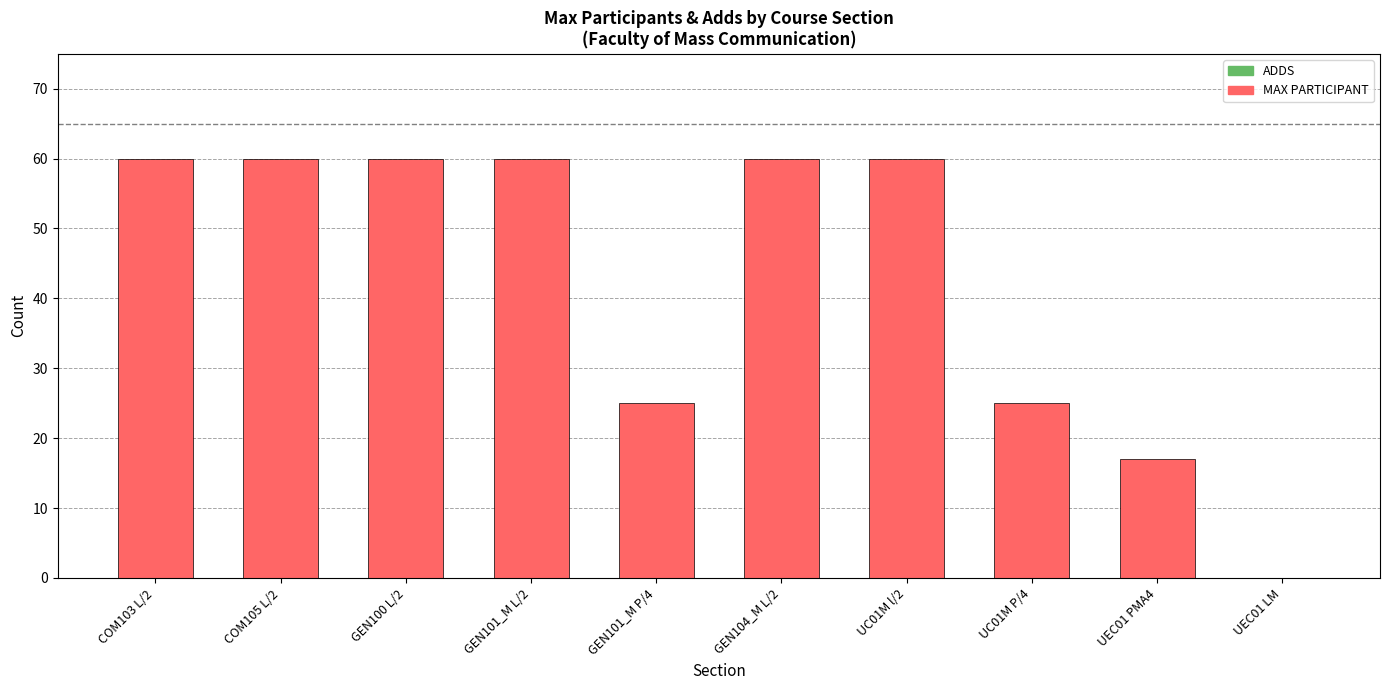

Is it true that the value at UEC01 PMA4 is 4?

False